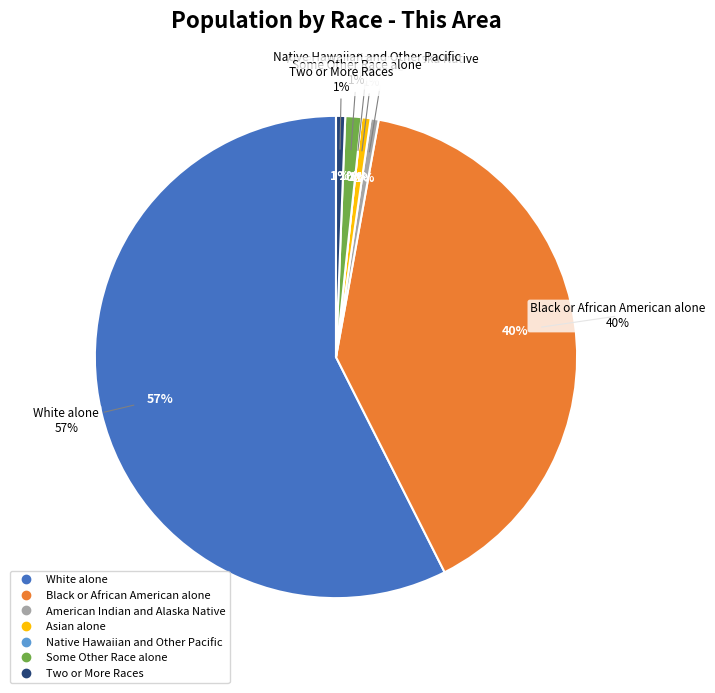

To the nearest percent, what is the average slice percentage?

14%